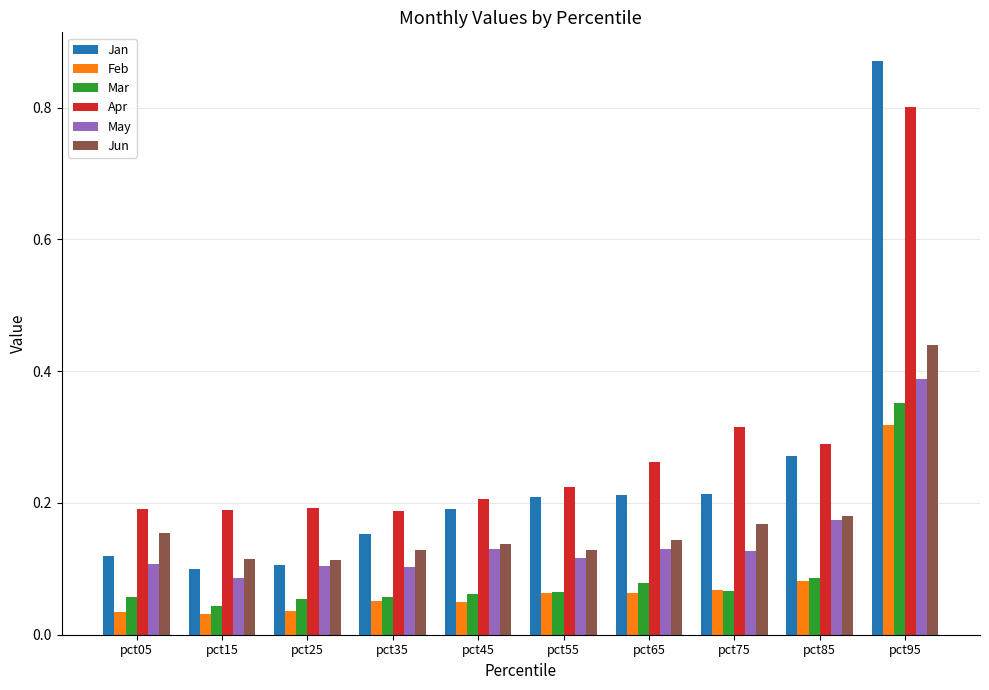

Between pct05 and pct55, which series saw the biggest shift?

Jan